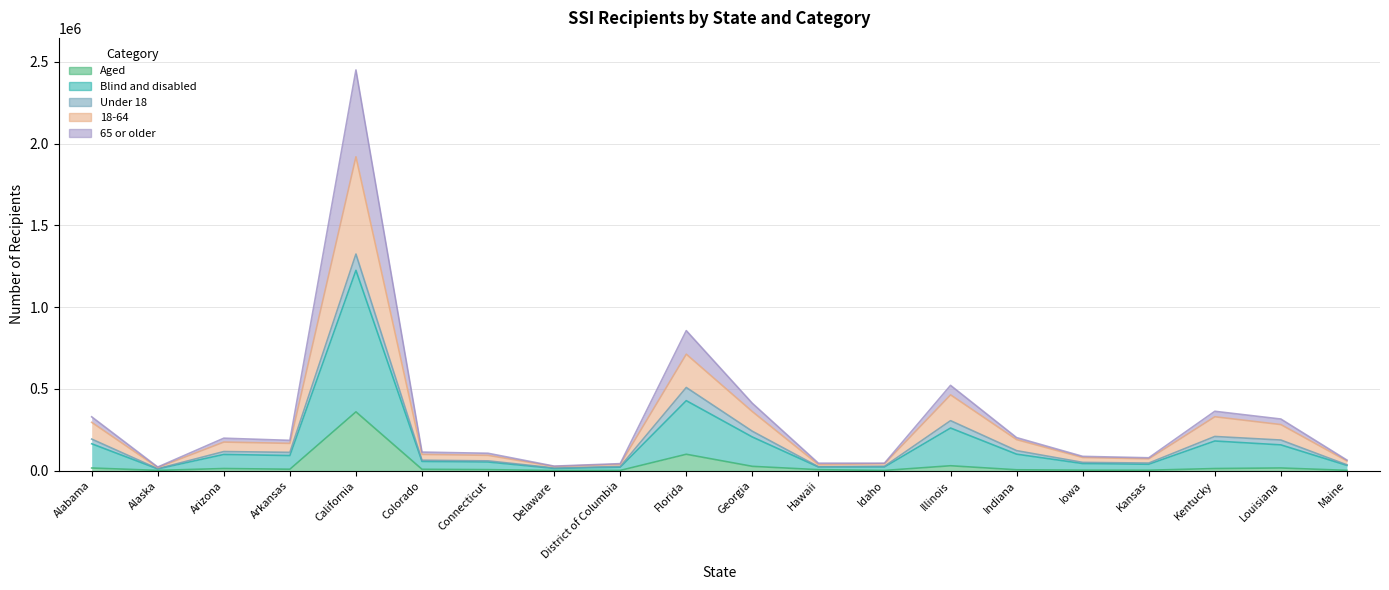

Where is the first local maximum for Aged?

Arizona